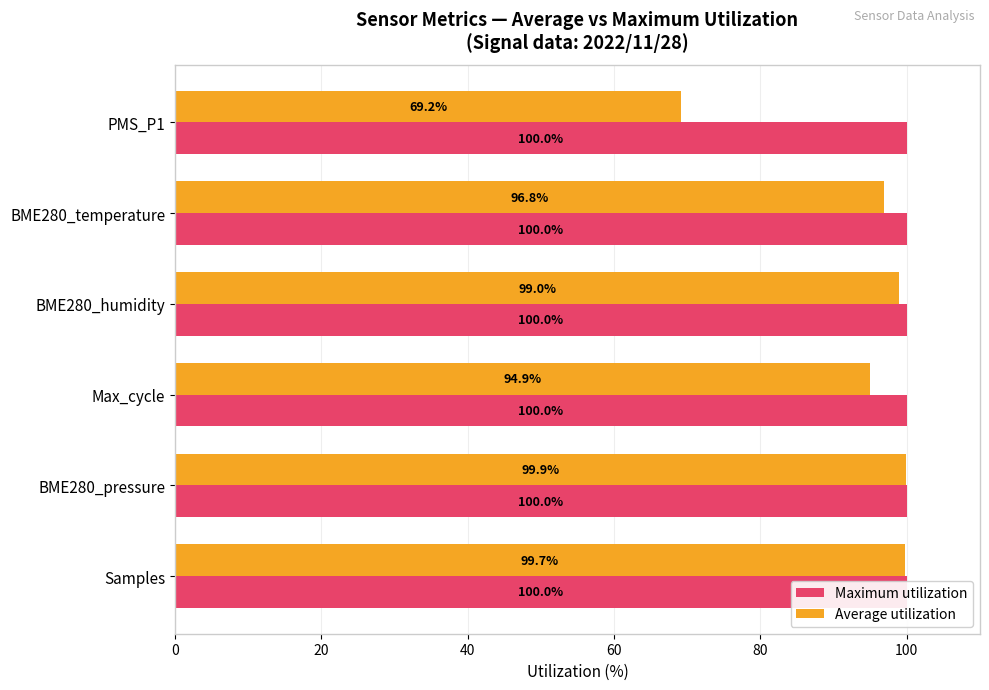

Which series has the widest spread of values?

Average utilization